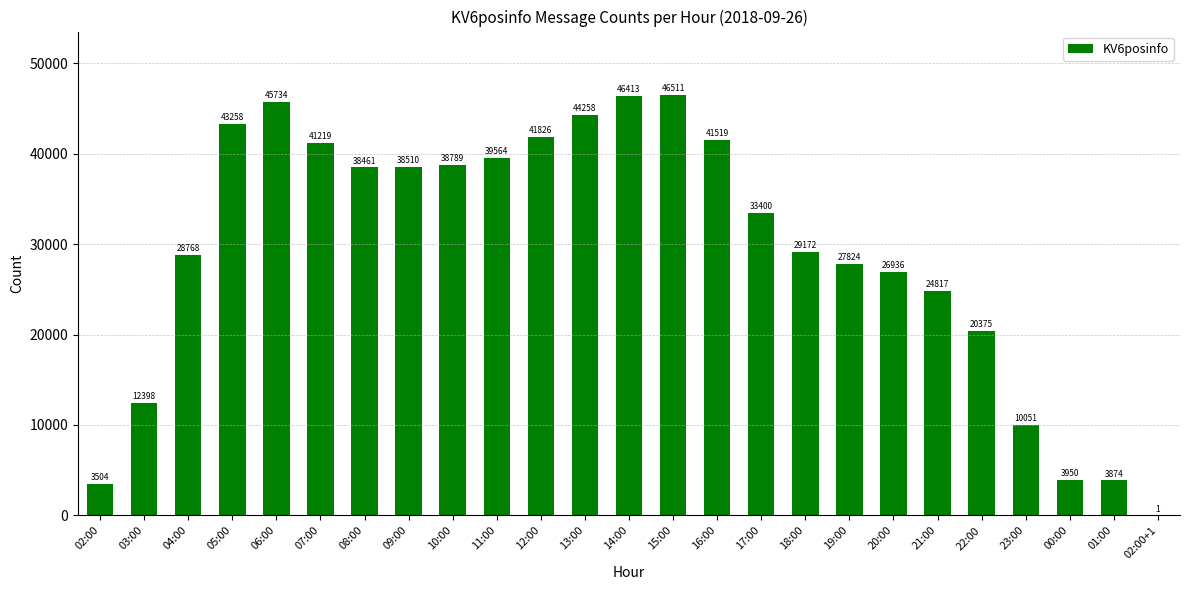

Which has a higher value, 20:00 or 21:00?

20:00